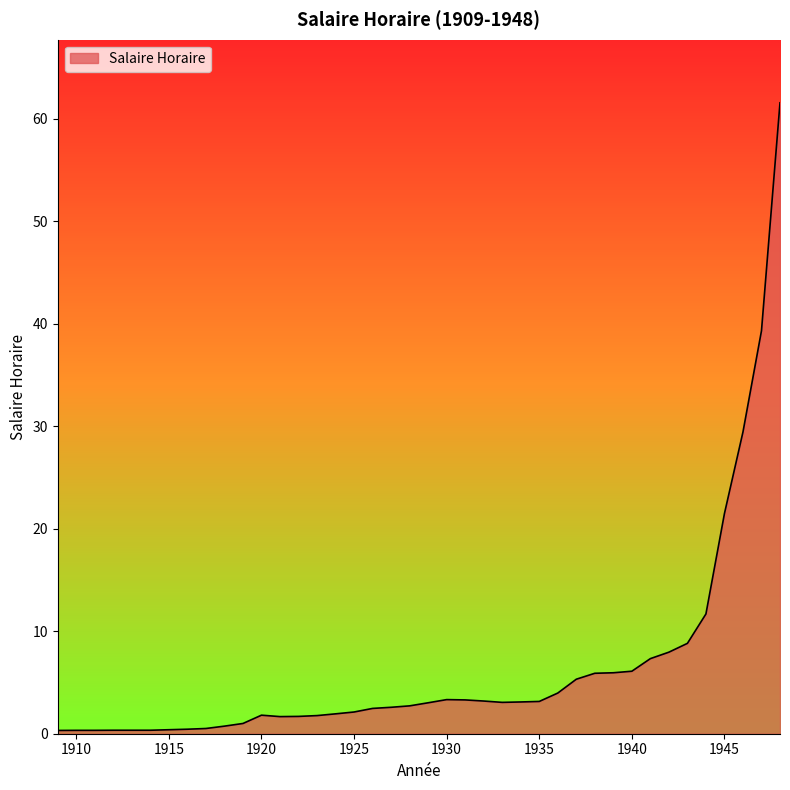

What is the greatest value displayed?

61.6